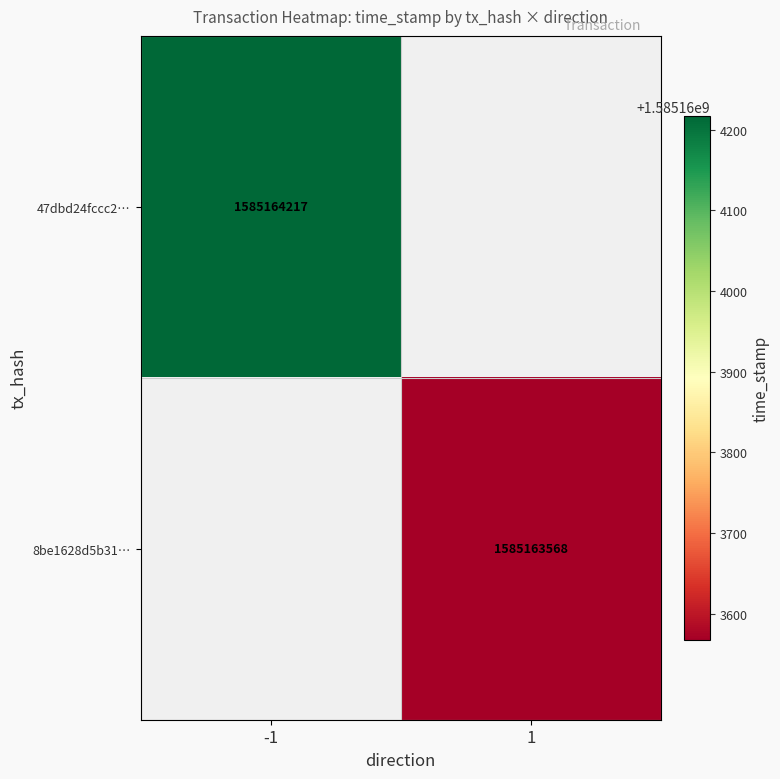

Rank the series at 1 from lowest to highest value.

8be1628d5b31d3bfa6a419aa0bc3502d6a9200b, 47dbd24fccc2bb26bb3eea7cfa1df34ea8ab282